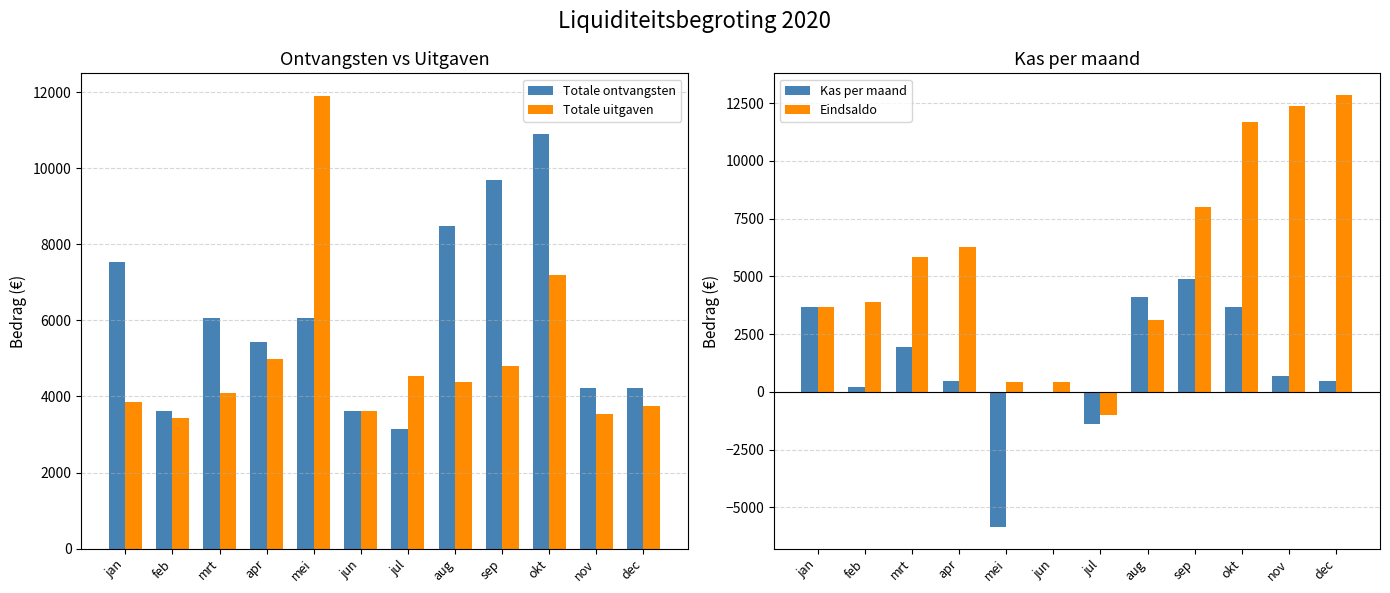

At how many categories does at least one series exceed -3909?

12